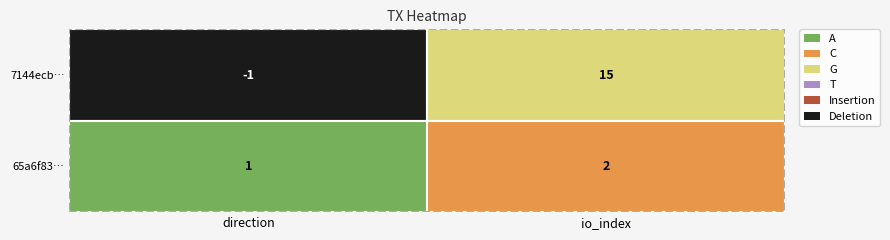

Count the number of data series in this chart.

2